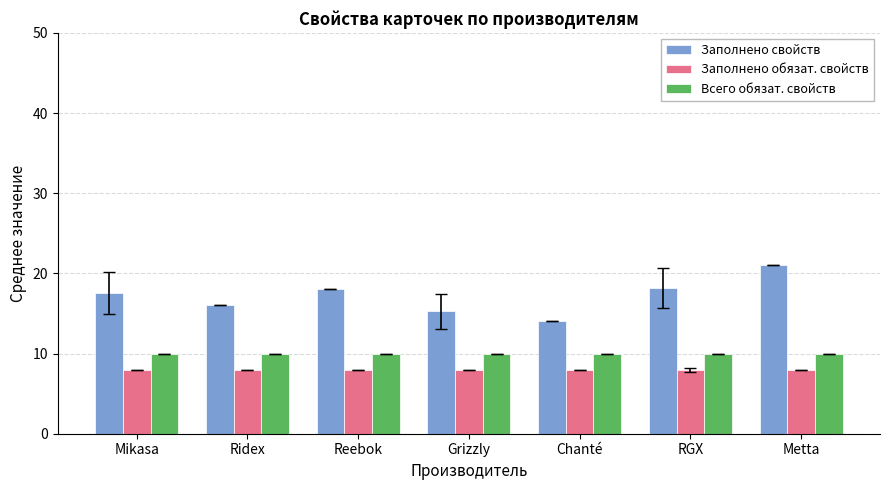

True or false: Заполнено обязат. свойств has a value of 14.0 at RGX.

False